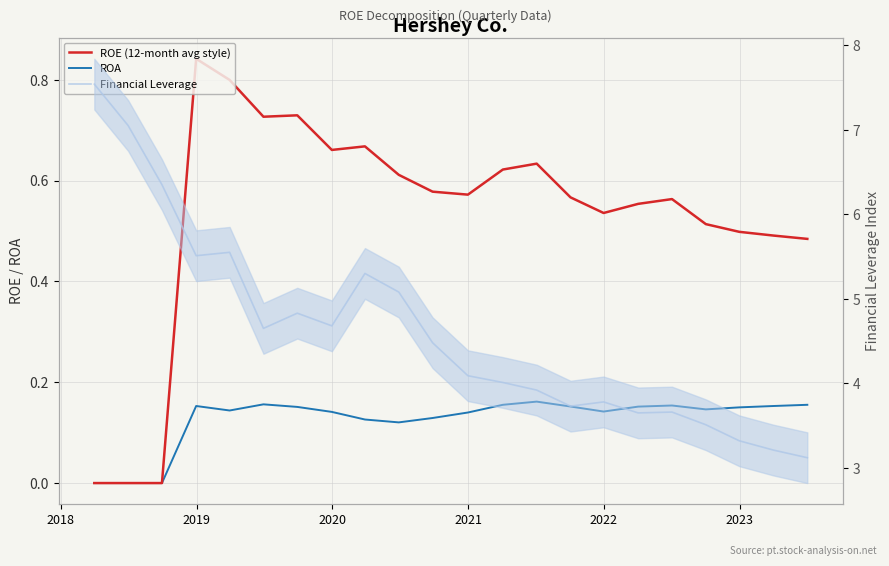

How many positive values does the ROA series have?

19